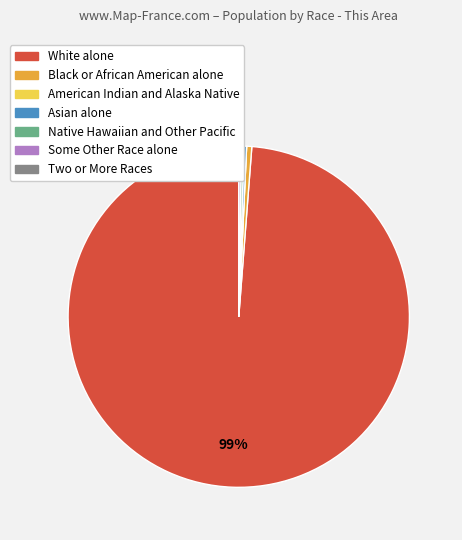

Which slice represents more than half of the pie?

White alone